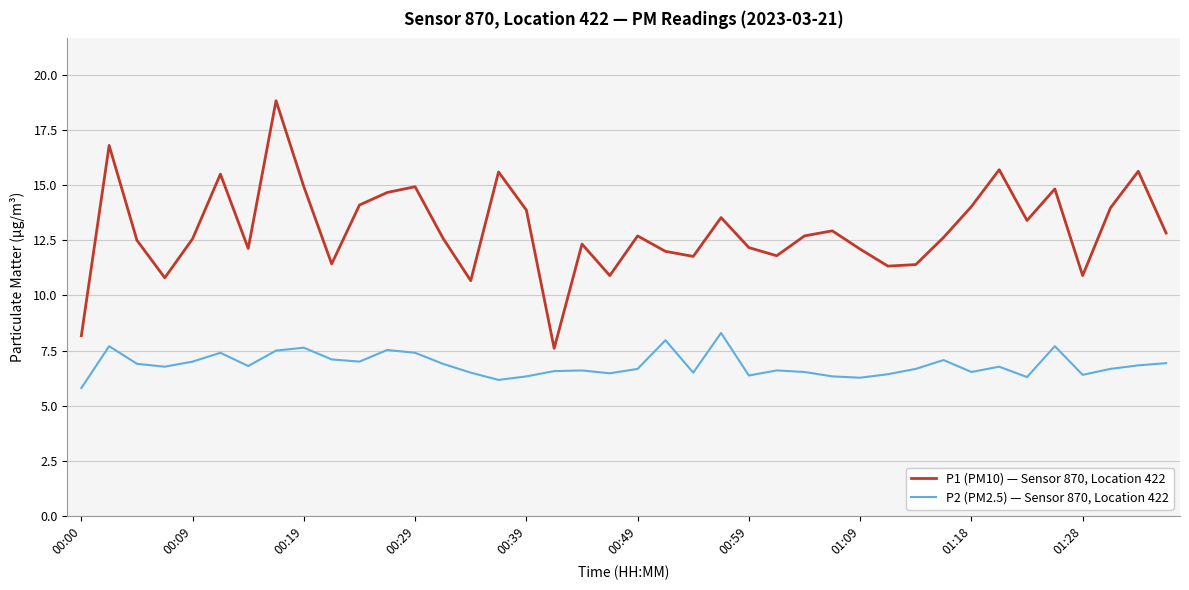

What is the greatest value displayed?

18.8